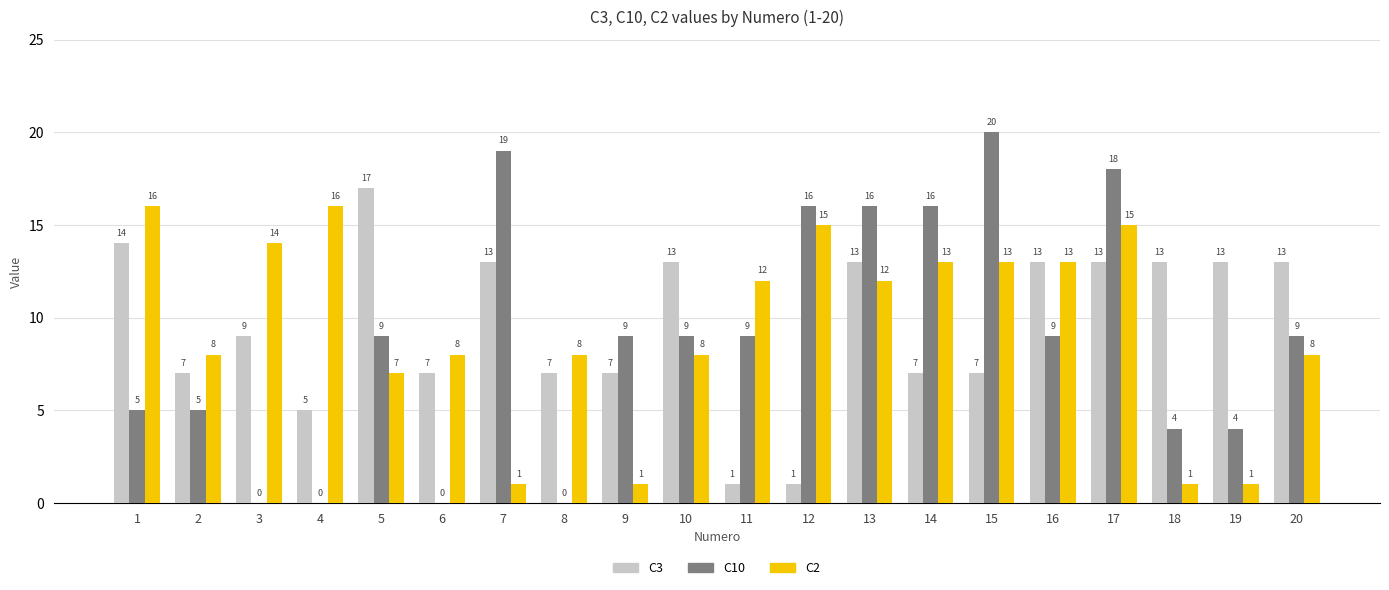

Reading left to right, extract all data points from this chart.

C3: 1=14	2=7	3=9	4=5	5=17	6=7	7=13	8=7	9=7	10=13	11=1	12=1	13=13	14=7	15=7	16=13	17=13	18=13	19=13	20=13
C10: 1=5	2=5	3=0	4=0	5=9	6=0	7=19	8=0	9=9	10=9	11=9	12=16	13=16	14=16	15=20	16=9	17=18	18=4	19=4	20=9
C2: 1=16	2=8	3=14	4=16	5=7	6=8	7=1	8=8	9=1	10=8	11=12	12=15	13=12	14=13	15=13	16=13	17=15	18=1	19=1	20=8